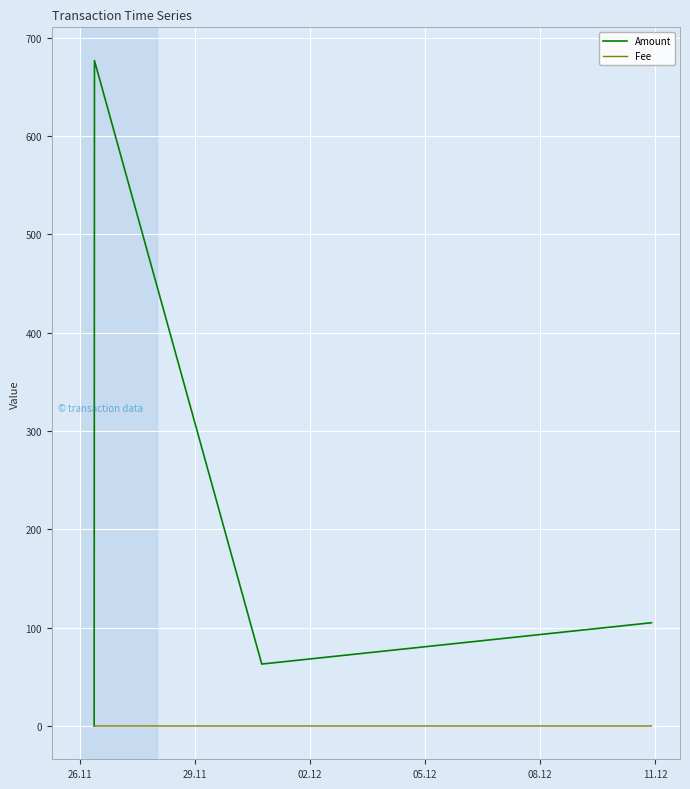

What are all the series names shown in the legend?

Amount, Fee